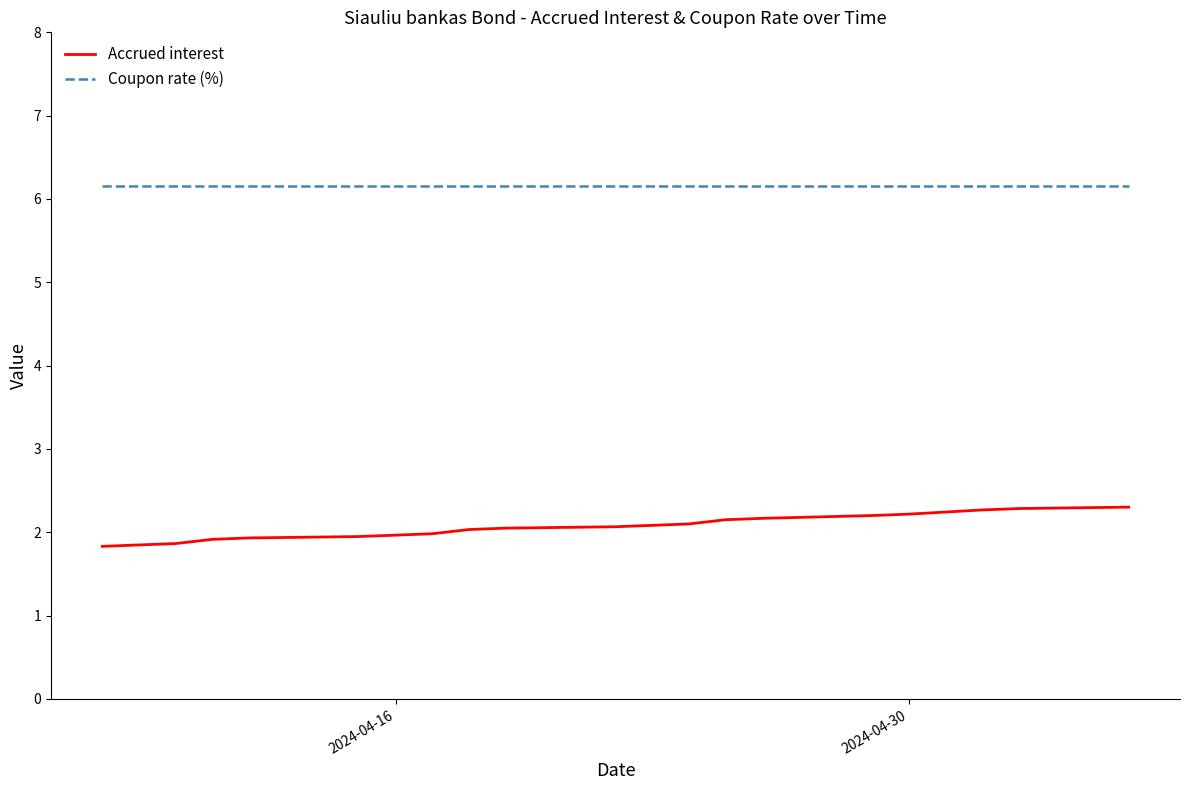

Rank the series by their maximum value, from highest to lowest.

Coupon rate (%), Accrued interest